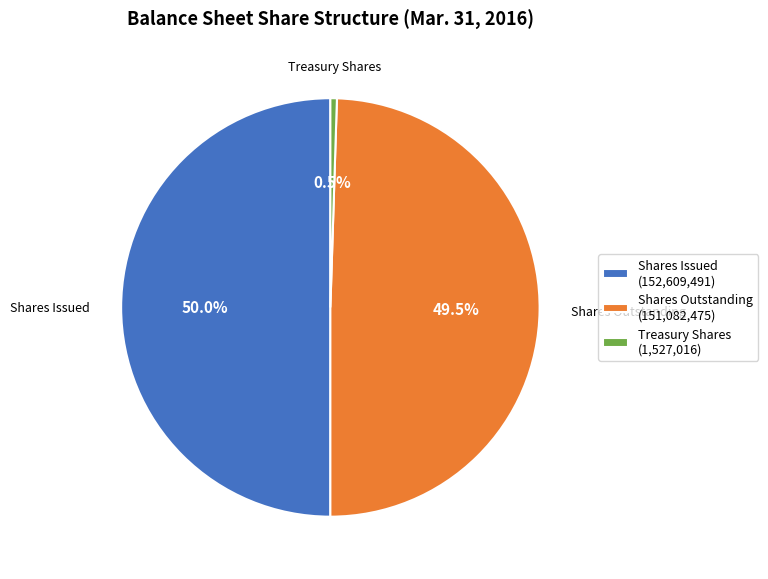

Which slice is the smallest?

Treasury Shares